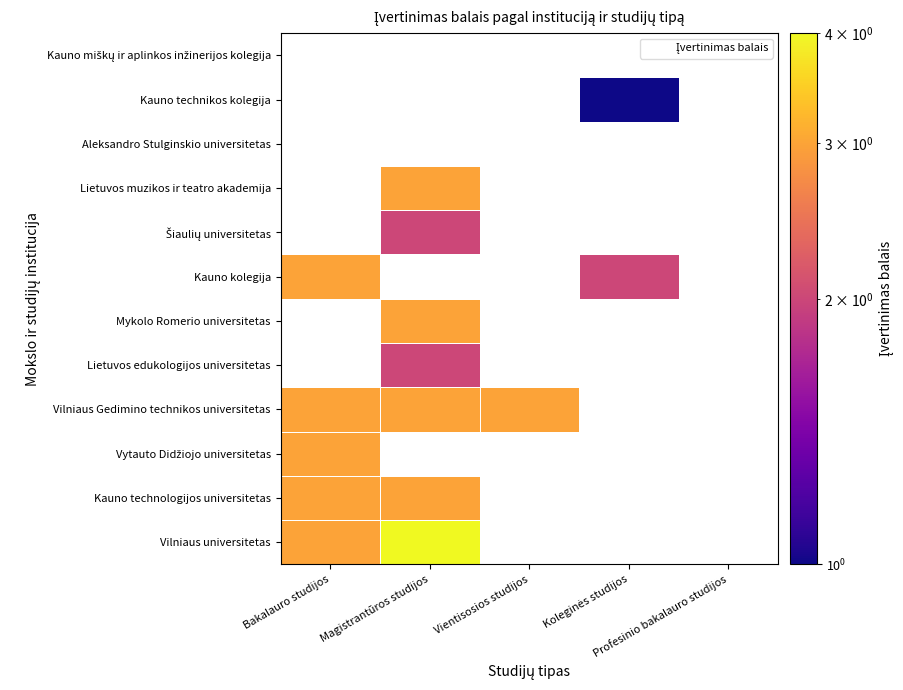

At which label is Lietuvos muzikos ir teatro akademija closest to 1?

Bakalauro studijos